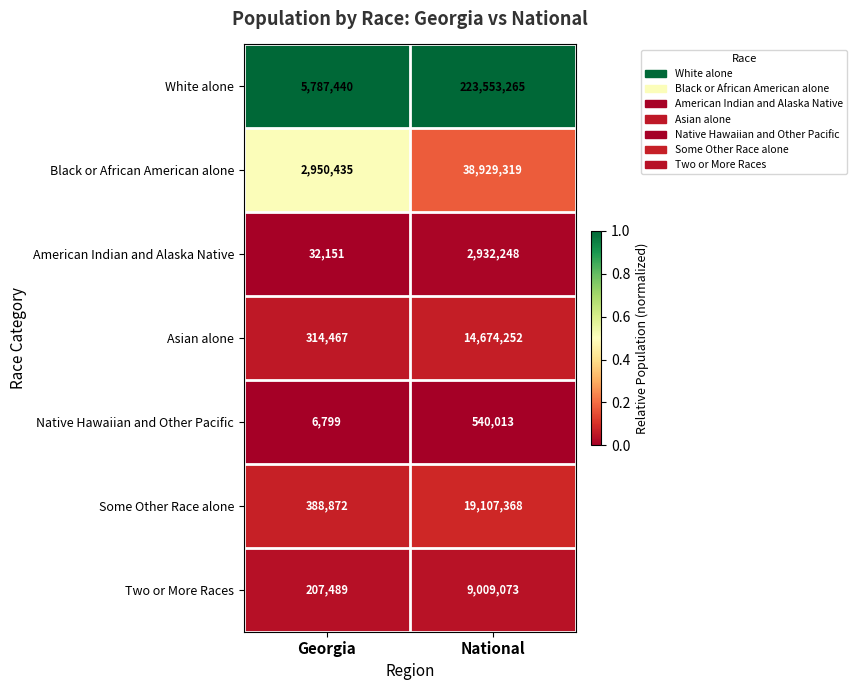

Reading left to right, list all the values displayed in this chart.

White alone: 5787440	223553265
Black or African American alone: 2950435	38929319
American Indian and Alaska Native: 32151	2932248
Asian alone: 314467	14674252
Native Hawaiian and Other Pacific: 6799	540013
Some Other Race alone: 388872	19107368
Two or More Races: 207489	9009073